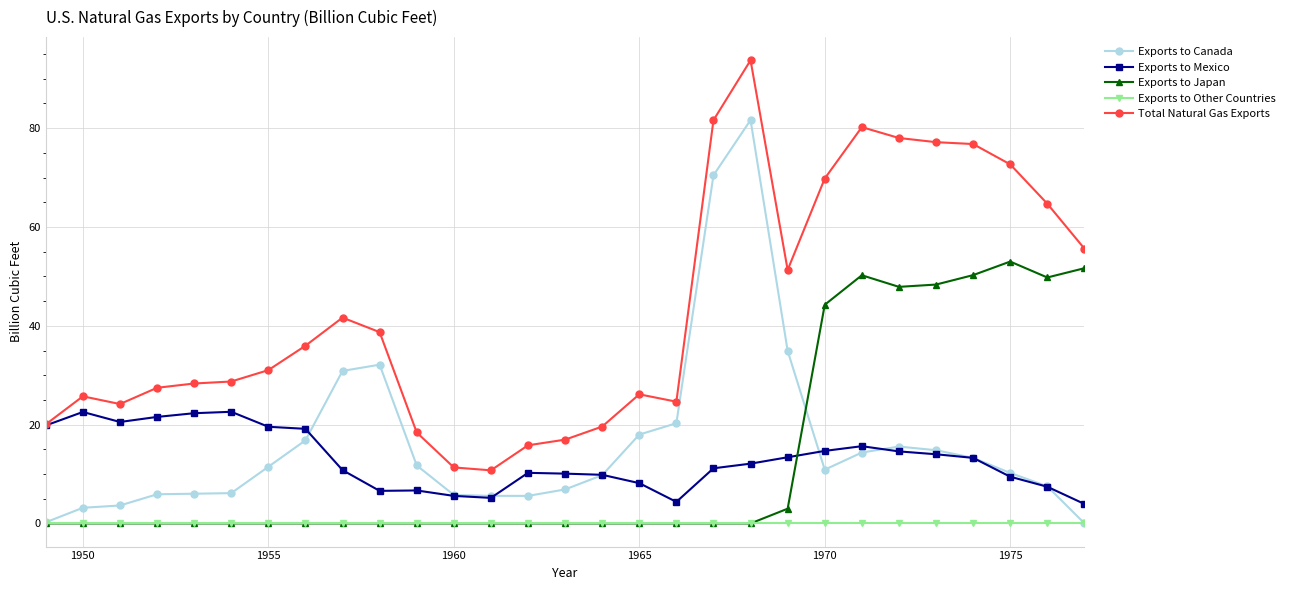

How many distinct data groups are displayed?

5